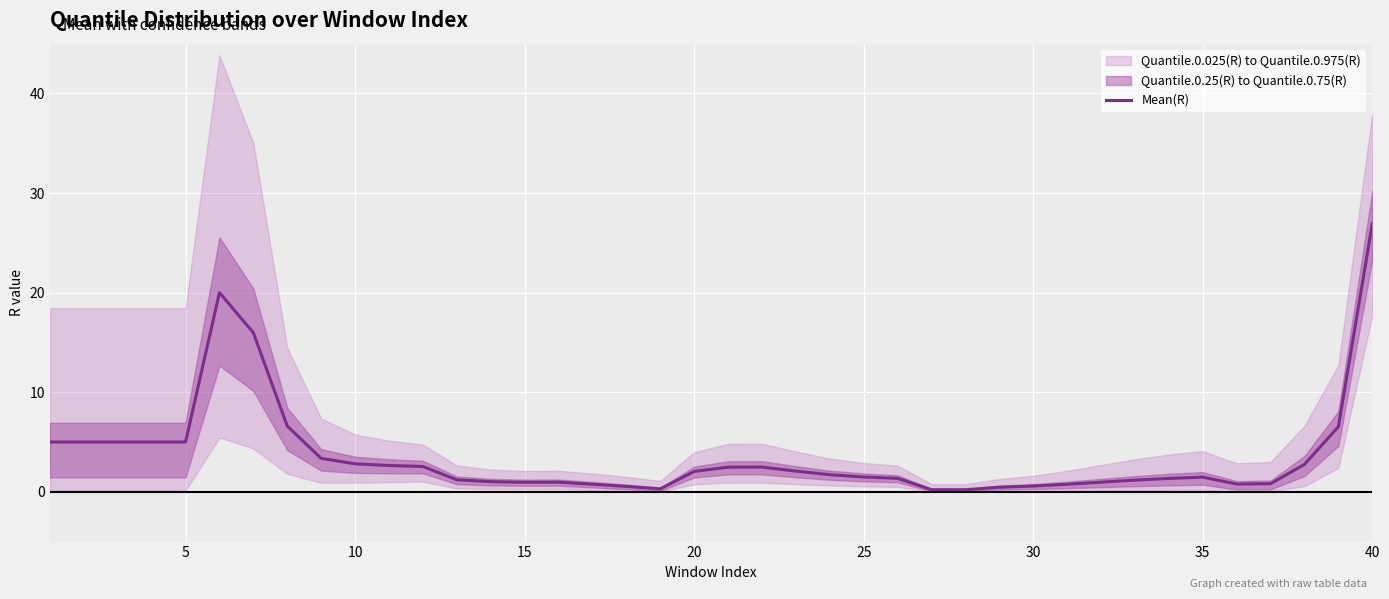

The value of Mean(R) at 40 is 26.9. True or false?

True